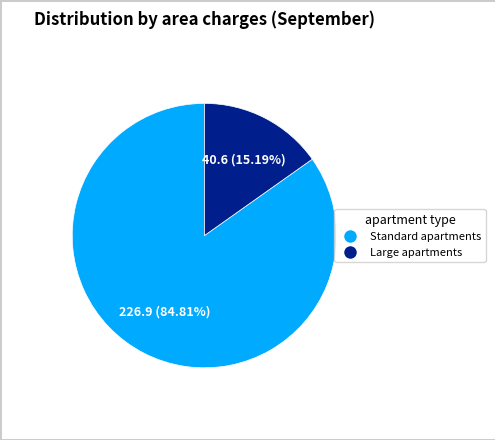

Is there a majority slice in this chart?

Yes